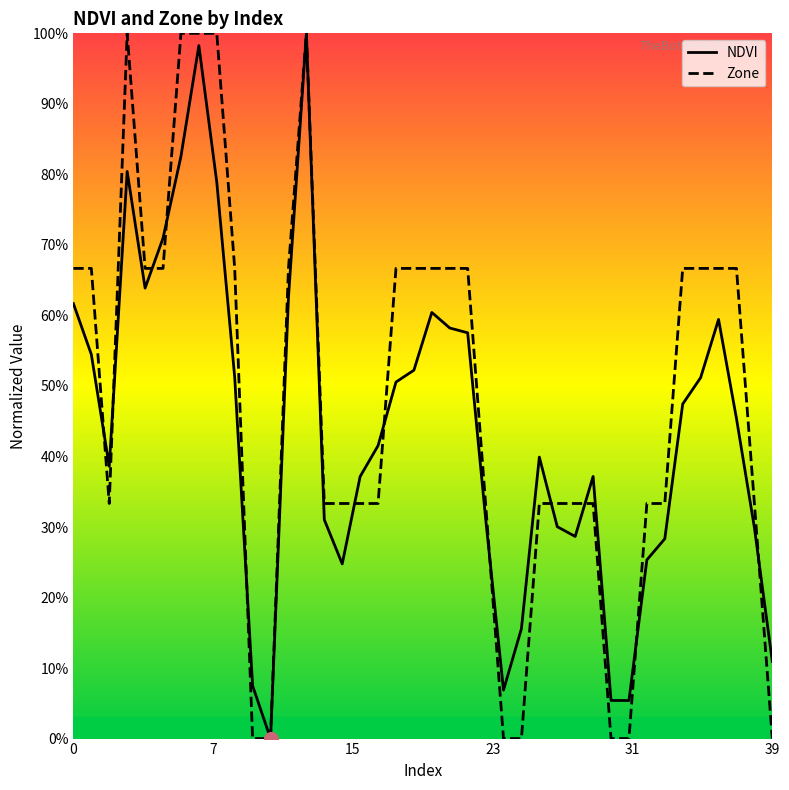

True or false: Zone has more than 1 interior local peaks.

True